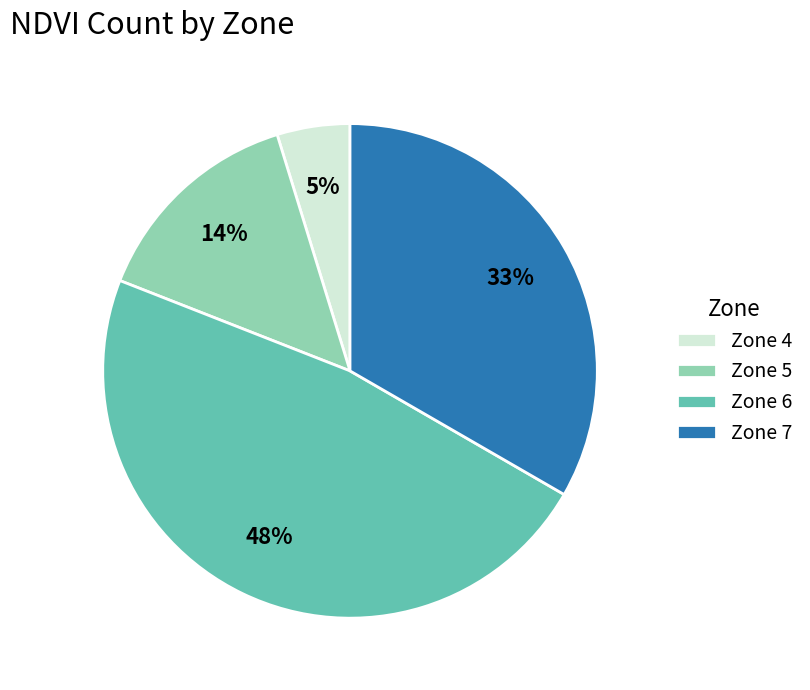

To the nearest percent, what is the difference between the largest and smallest slice percentages?

43%